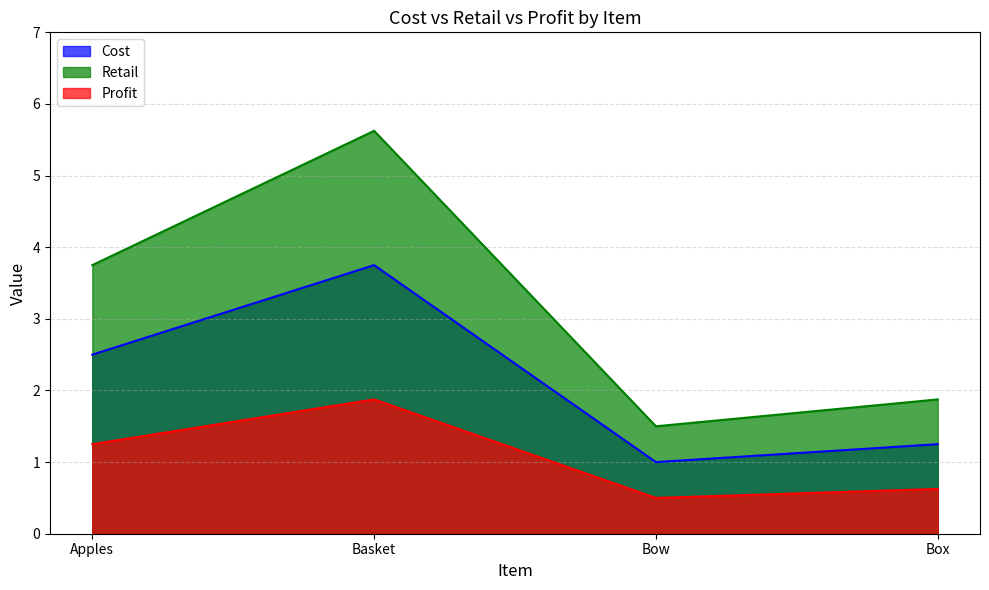

Rank the series at Basket from highest to lowest value.

Retail, Cost, Profit